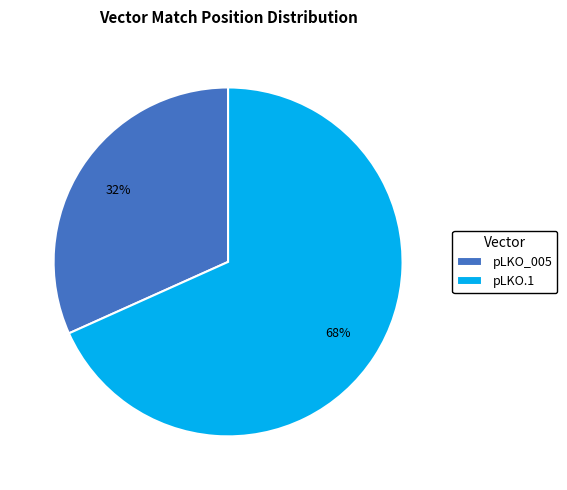

Does pLKO.1 represent more than half of the total?

Yes